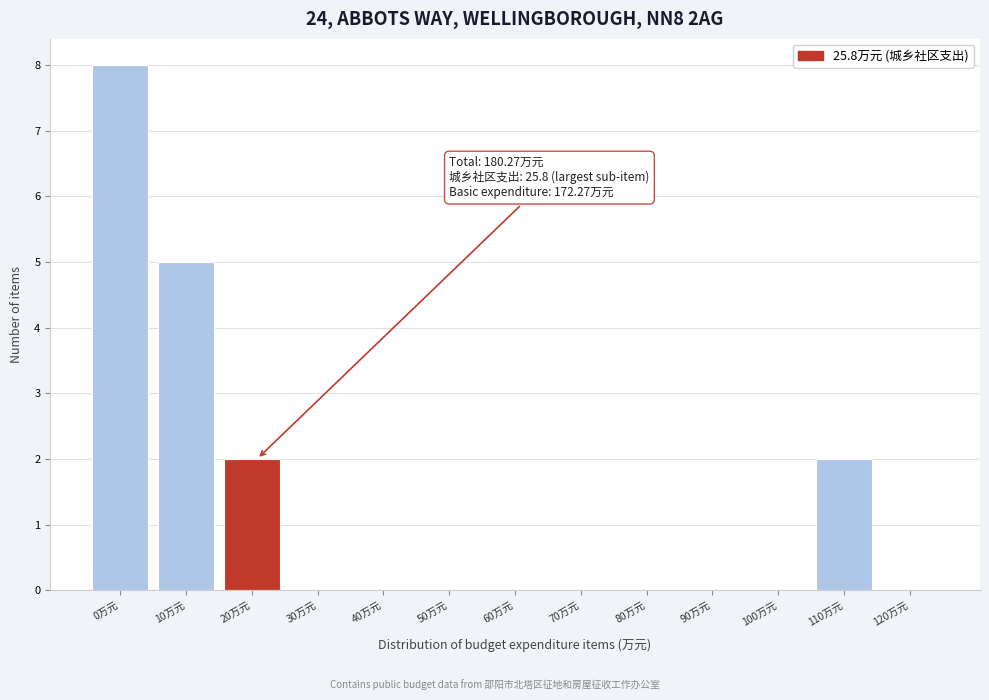

Reading left to right, extract all data points from this chart.

0万元=8	10万元=5	20万元=2	30万元=0	40万元=0	50万元=0	60万元=0	70万元=0	80万元=0	90万元=0	100万元=0	110万元=2	120万元=0